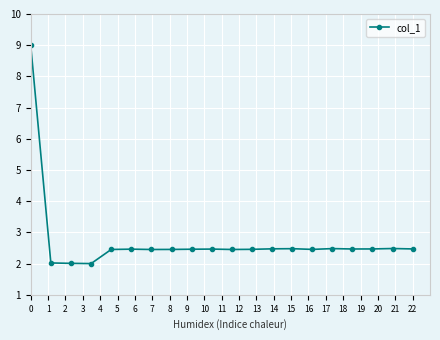

What is the value of the 6th point from the left?

2.5